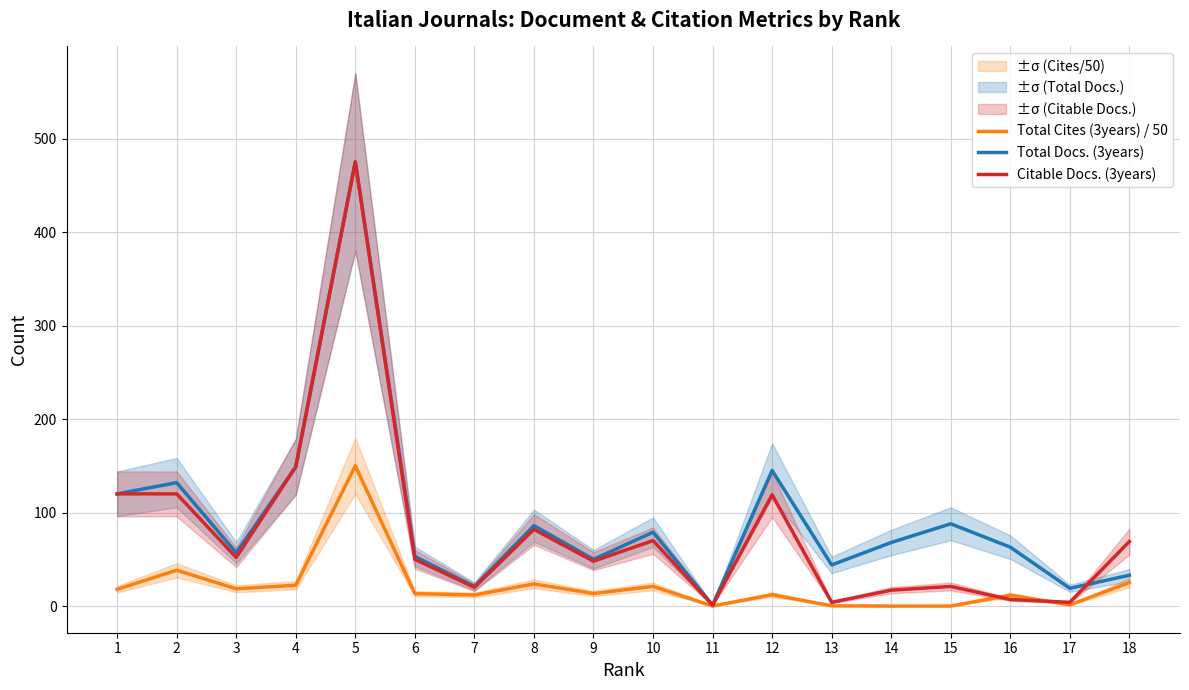

Rank the series at 11 from highest to lowest value.

Total Docs. (3years), Citable Docs. (3years), Total Cites (3years) / 50